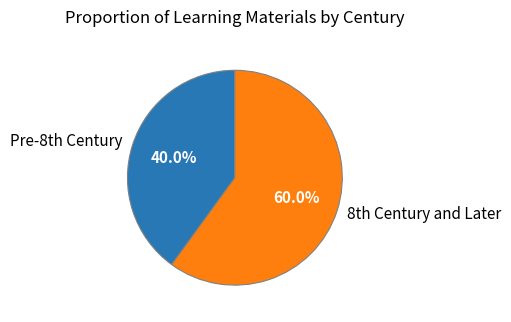

What is the largest slice in the pie chart?

8th Century and Later